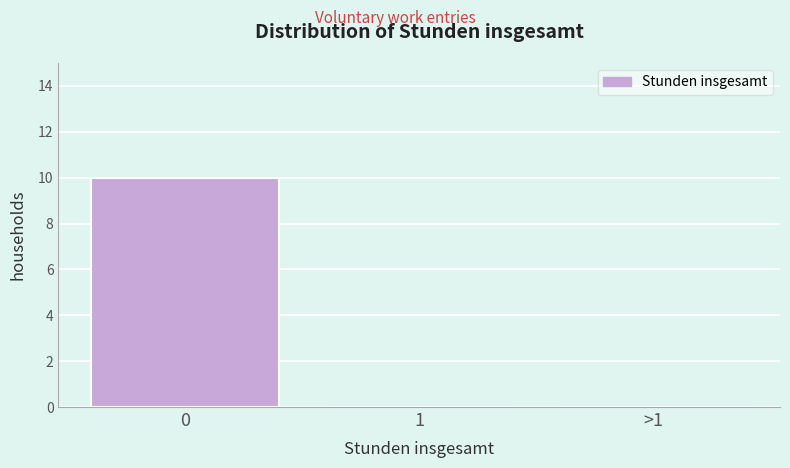

Reading left to right, transcribe all the data shown in this chart.

0=10	1=0	>1=0